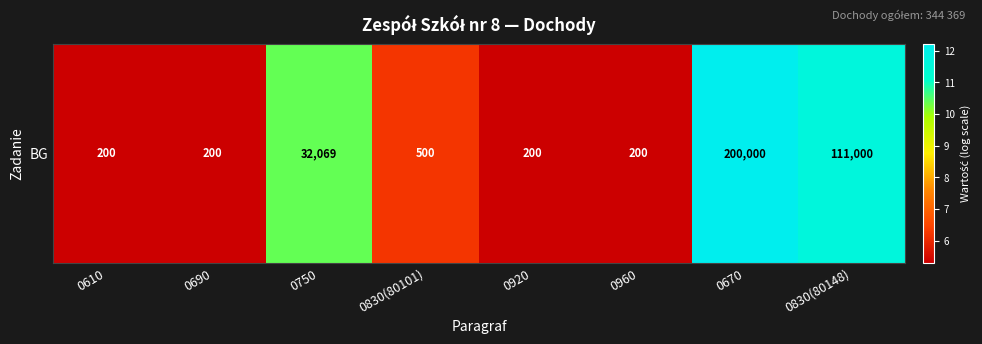

How many categories are shown in the chart?

8